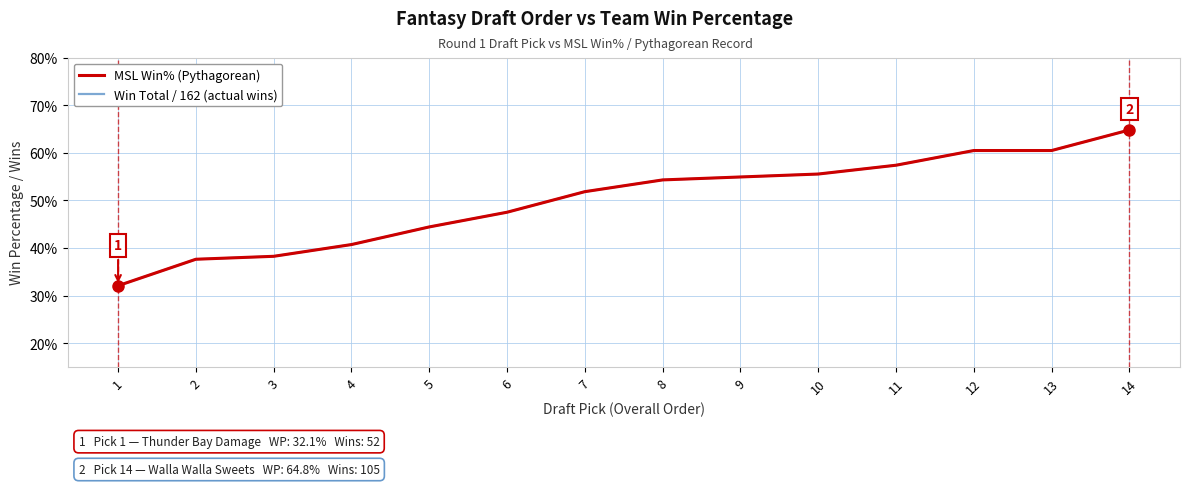

Reading right to left, extract all data points from this chart.

MSL Win% (Pythagorean): 0.6	0.6	0.6	0.6	0.6	0.5	0.5	0.5	0.5	0.4	0.4	0.4	0.4	0.3
Win Total / 162 (actual wins): 0.6	0.6	0.6	0.6	0.6	0.5	0.5	0.5	0.5	0.4	0.4	0.4	0.4	0.3